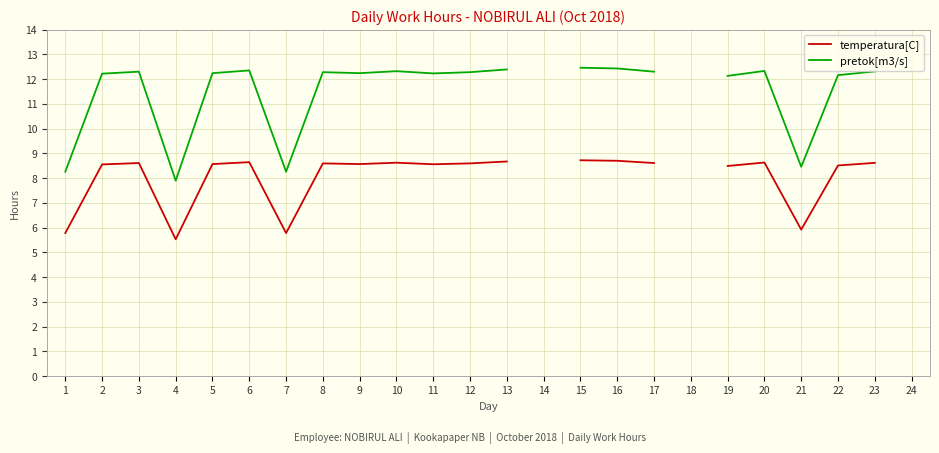

How many lines are shown in the chart?

2